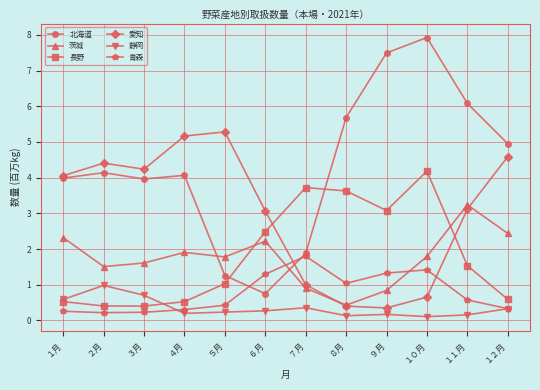

Is this an area chart (filled region under the line)?

No